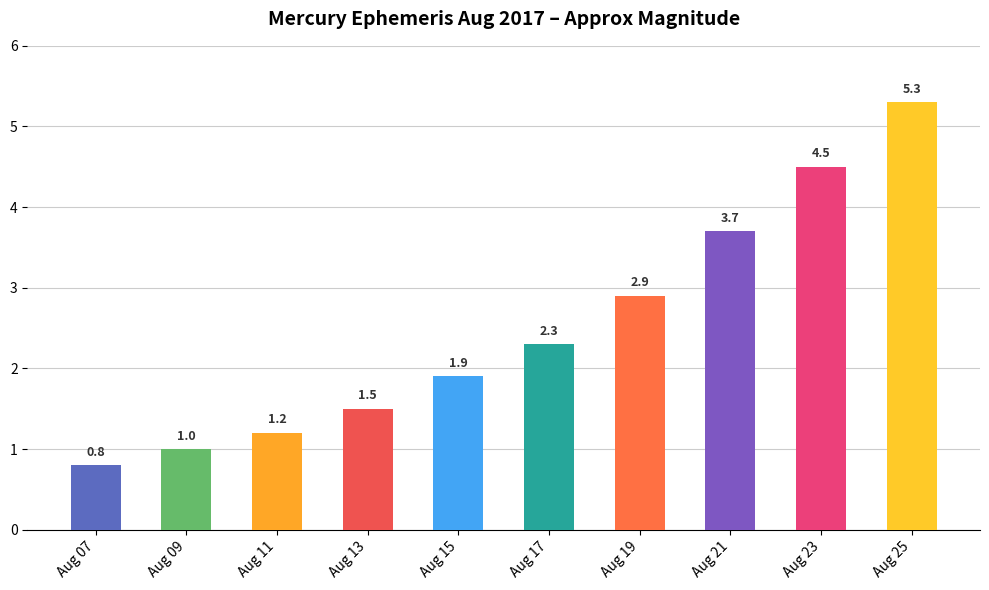

List the labels in order of value, largest first.

Aug 25, Aug 23, Aug 21, Aug 19, Aug 17, Aug 15, Aug 13, Aug 11, Aug 09, Aug 07